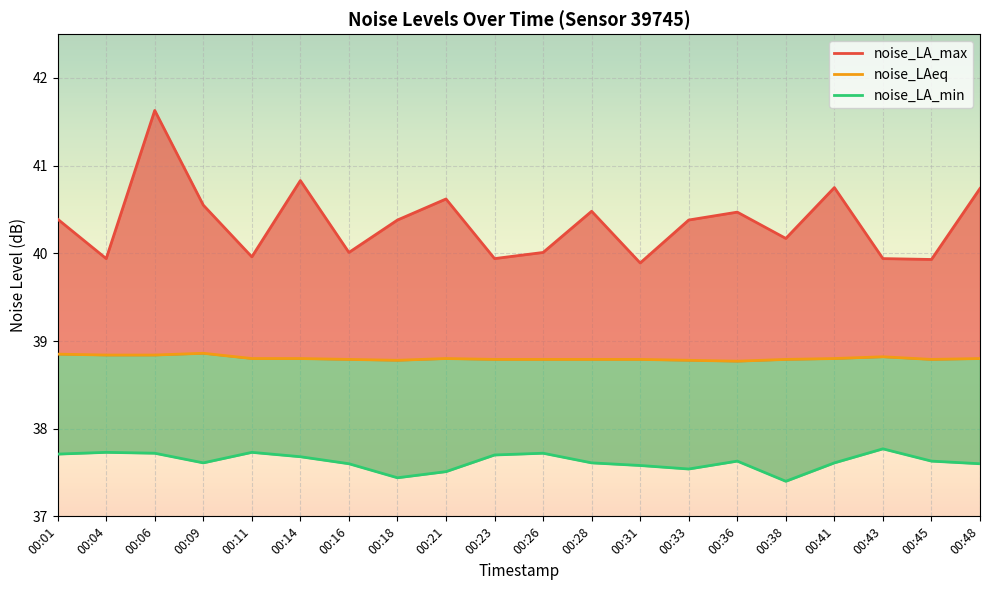

At which label does noise_LA_max first exceed 40?

00:01